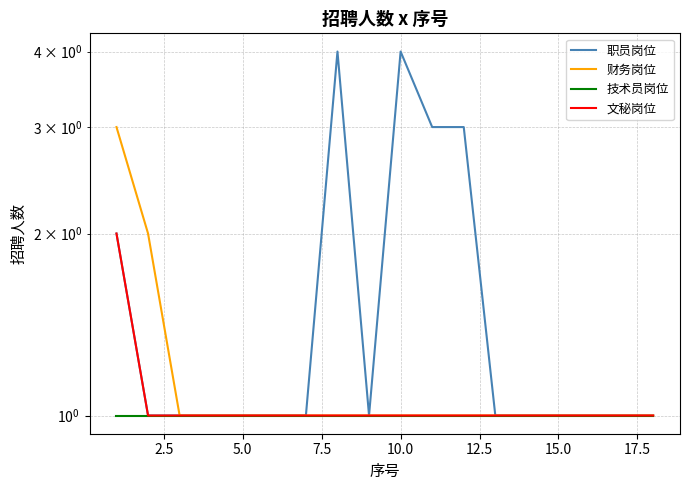

What is the average value of the 技术员岗位 series?

1